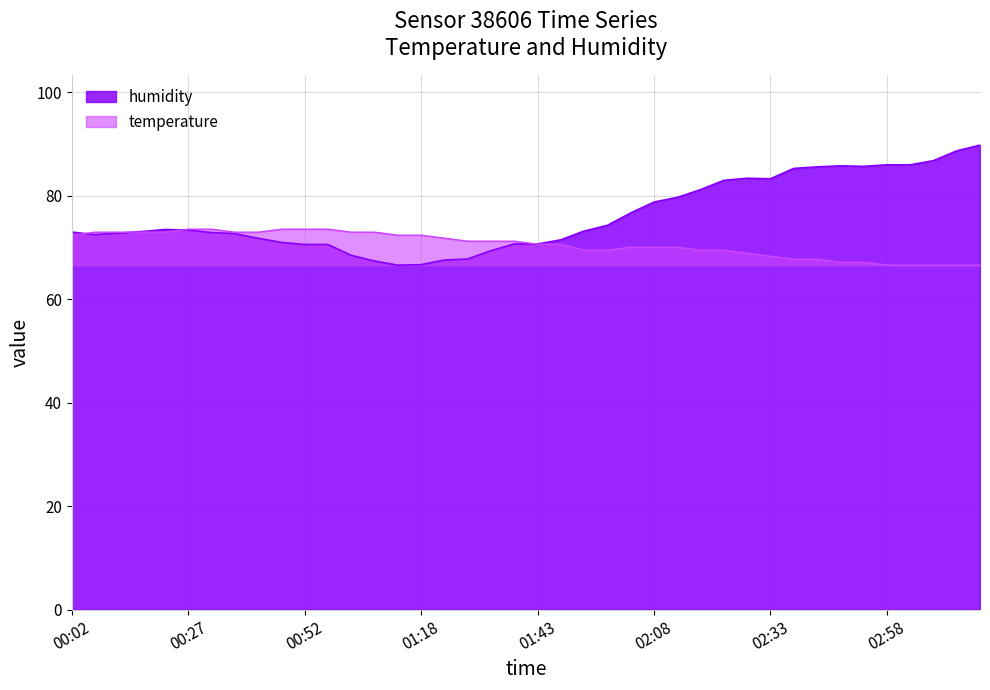

List the series in order of their overall mean, lowest first.

temperature, humidity